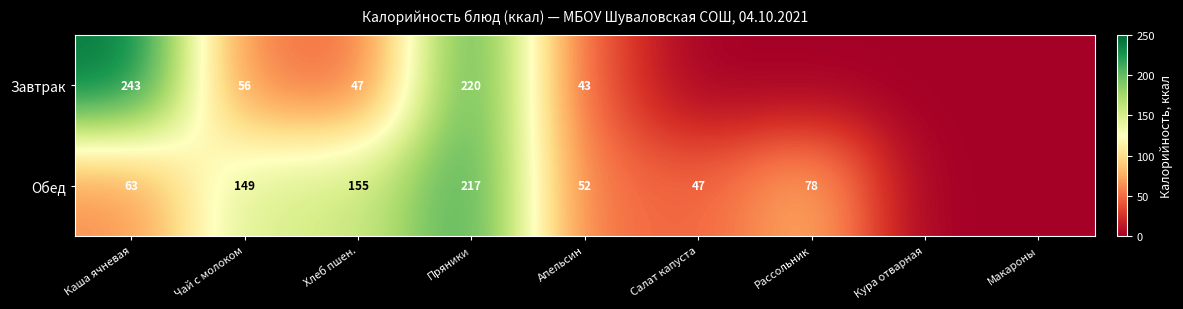

What is the total value across all series at Апельсин?

95